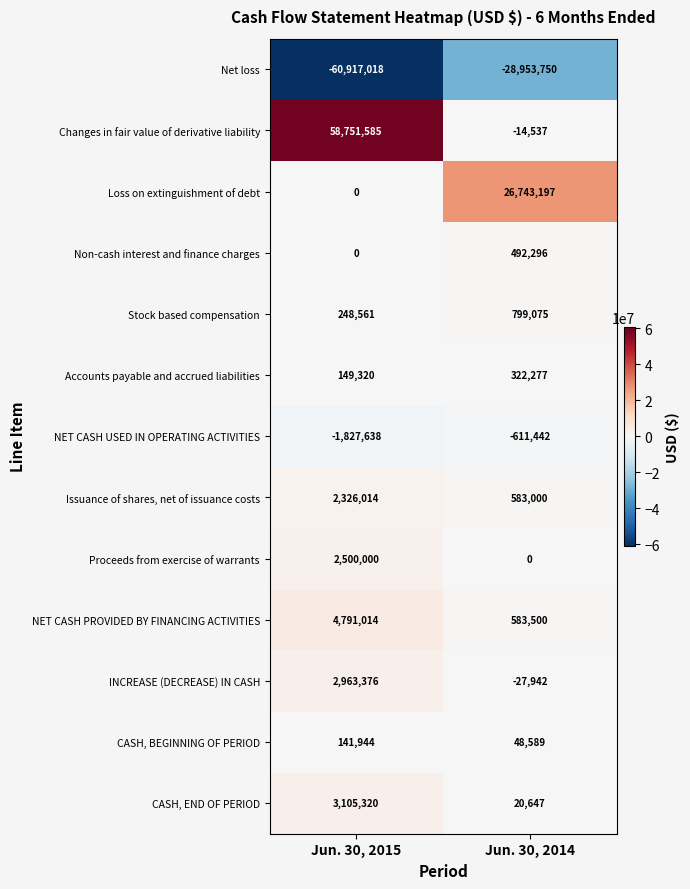

How many values in the CASH, BEGINNING OF PERIOD series are below 141944?

1